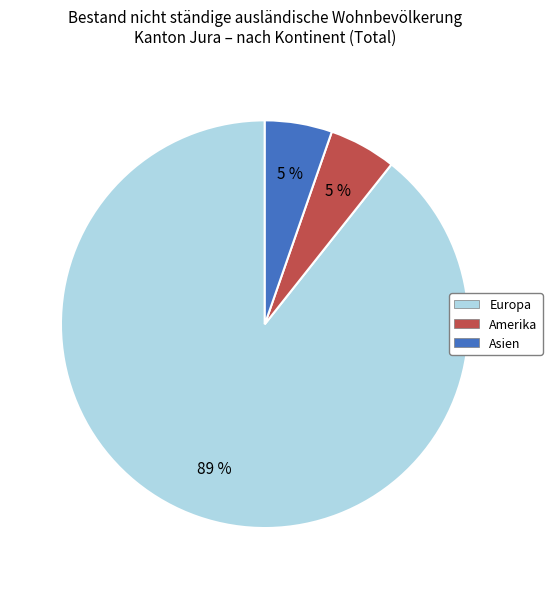

To the nearest percent, what is the average slice percentage?

33%